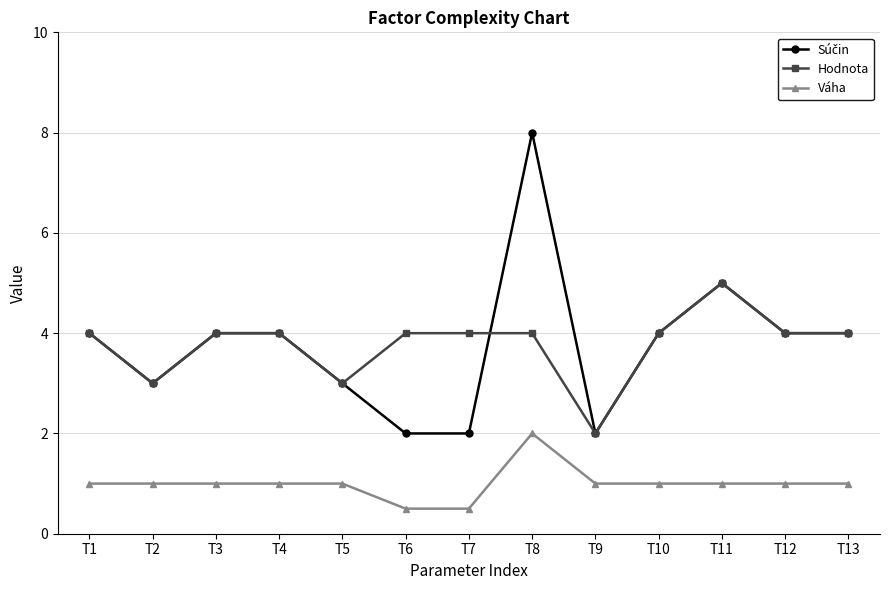

The value of Hodnota at T7 is 5.3. True or false?

False